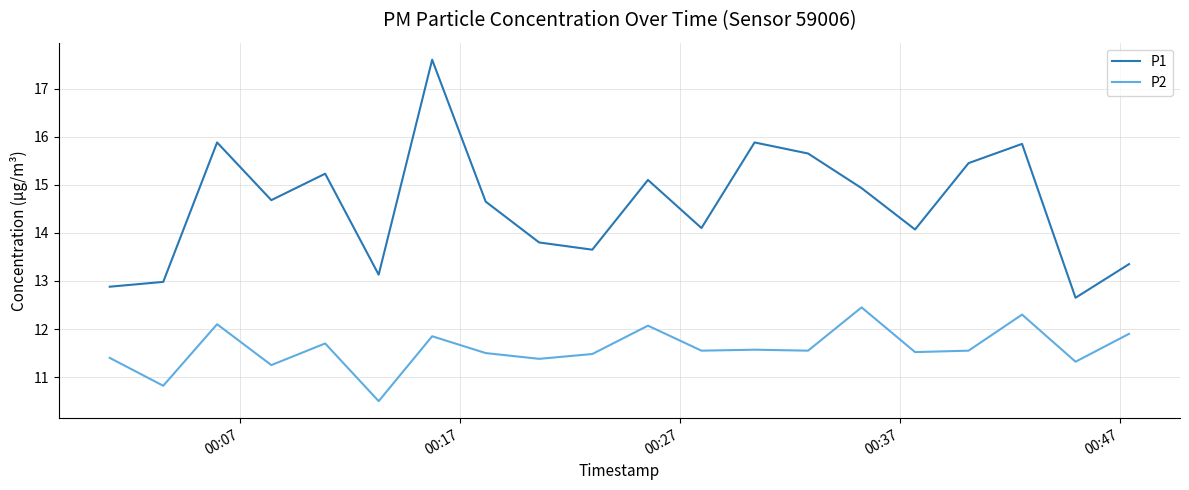

True or false: P2 and P1 intersect in this chart.

False